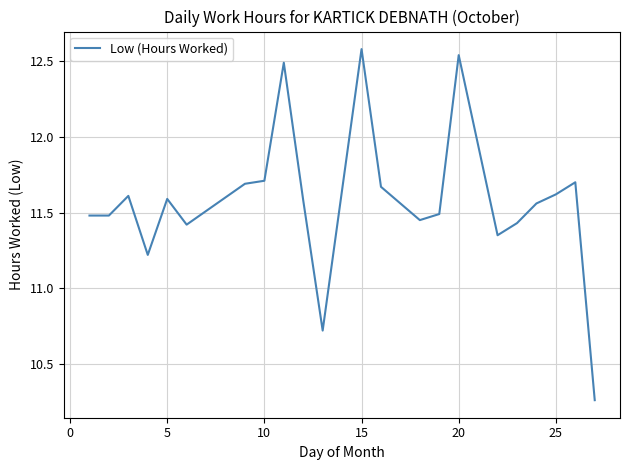

What is the maximum value shown in the chart?

12.6